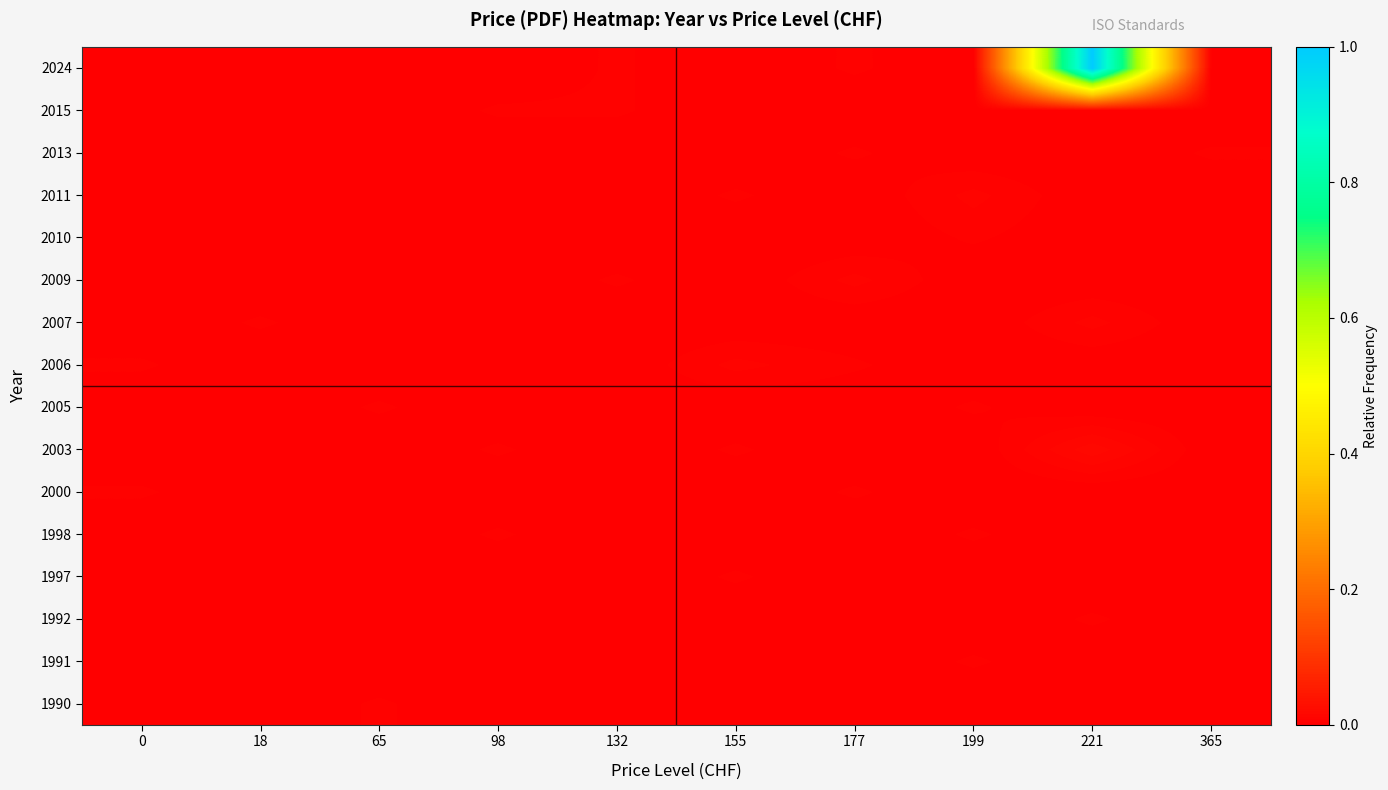

List the series in order of their peak value, highest first.

2024, 2003, 2006, 2007, 2009, 2011, 1990, 1991, 1992, 1997, 1998, 2000, 2005, 2010, 2013, 2015